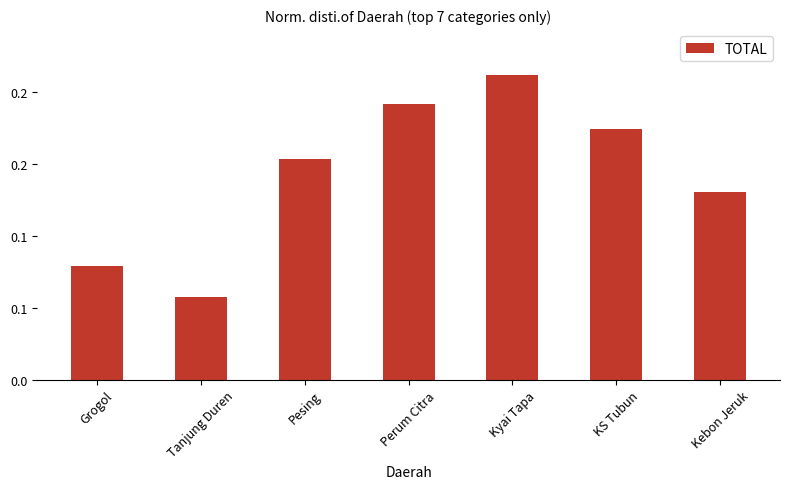

How many bars are there in total?

7